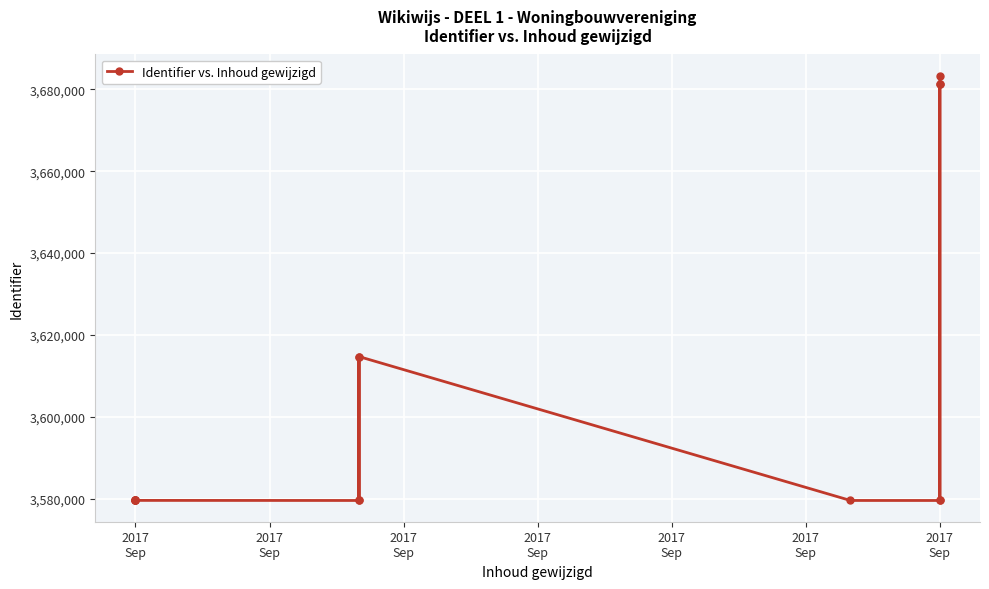

Reading left to right, what are all the values shown in this chart?

3579526	3579529	3579530	3579535	3579538	3579520	3614696	3579527	3614695	3579523	3579518	3681365	3681368	3579521	3683331